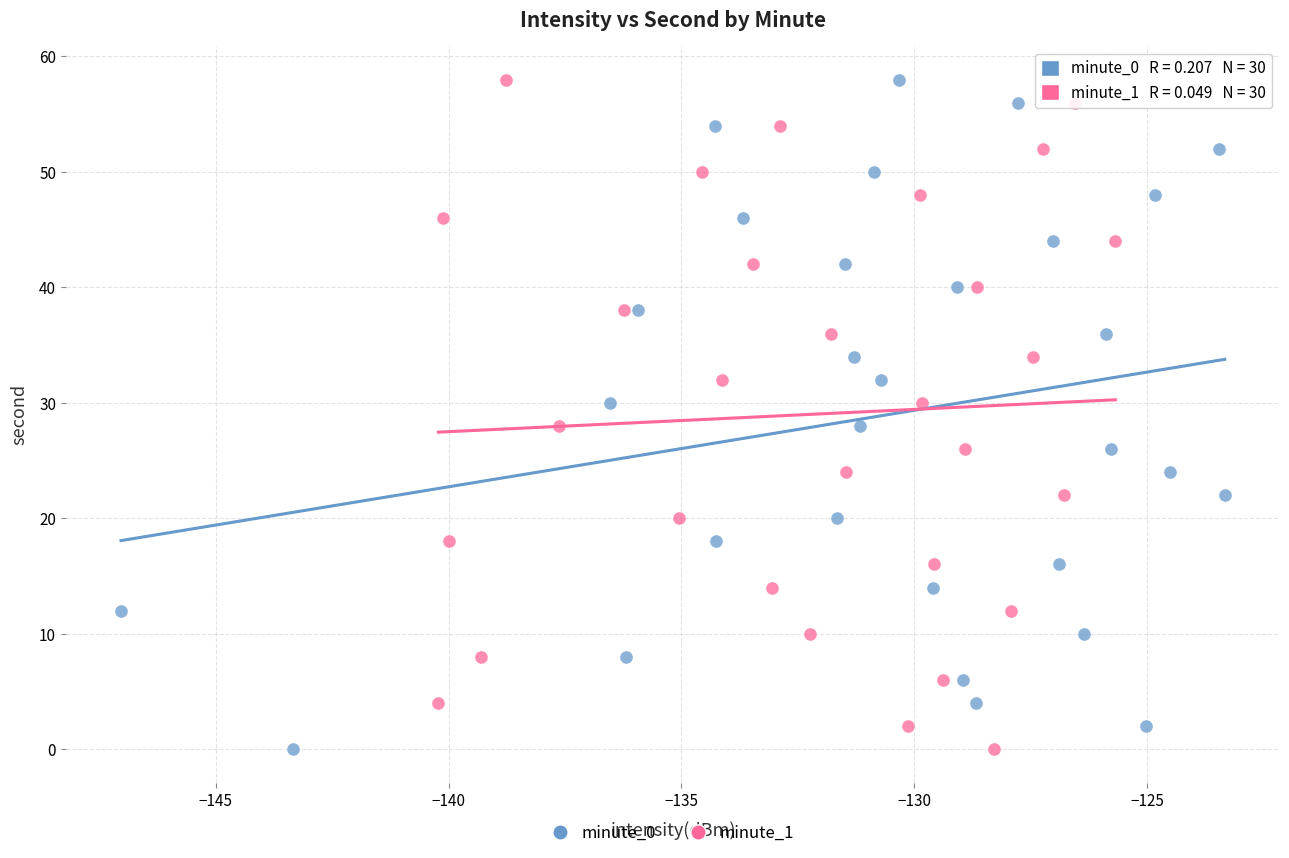

What are all the series names shown in the legend?

minute_0, minute_1